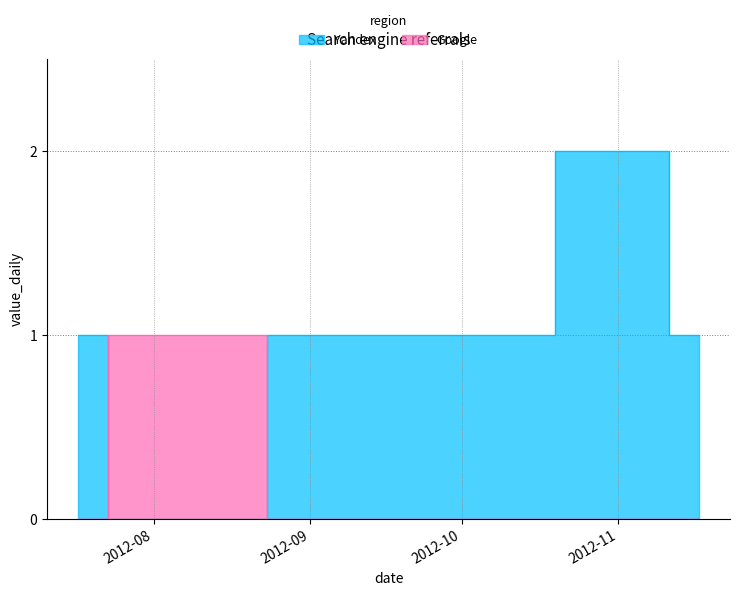

Rank the categories by value from lowest to highest.

2012-11-05, 2012-11-17, 2012-10-03, 2012-10-02, 2012-10-01, 2012-09-23, 2012-09-18, 2012-07-17, 2012-07-29